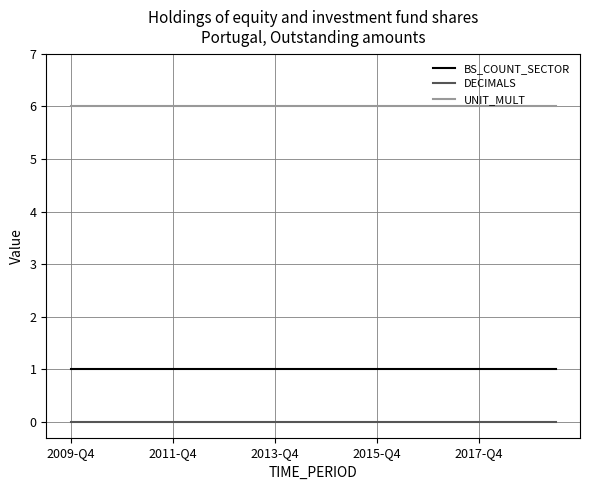

Which series has the largest total across all categories?

UNIT_MULT